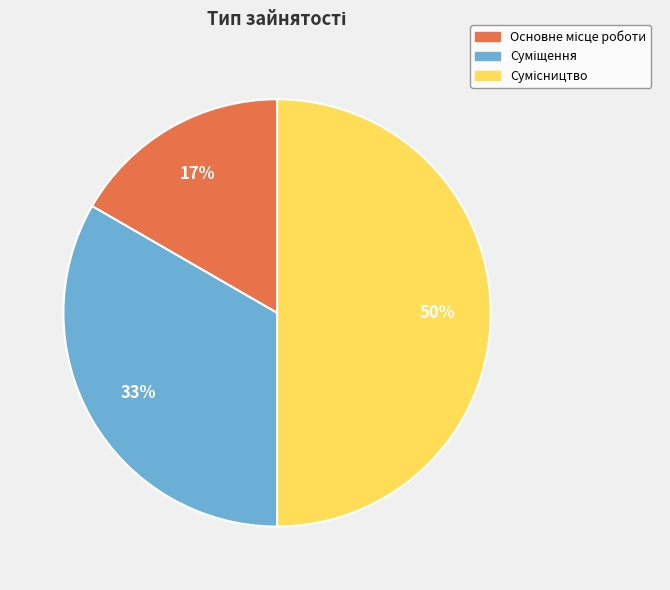

To the nearest percent, what is the difference between the largest and smallest slice percentages?

33%